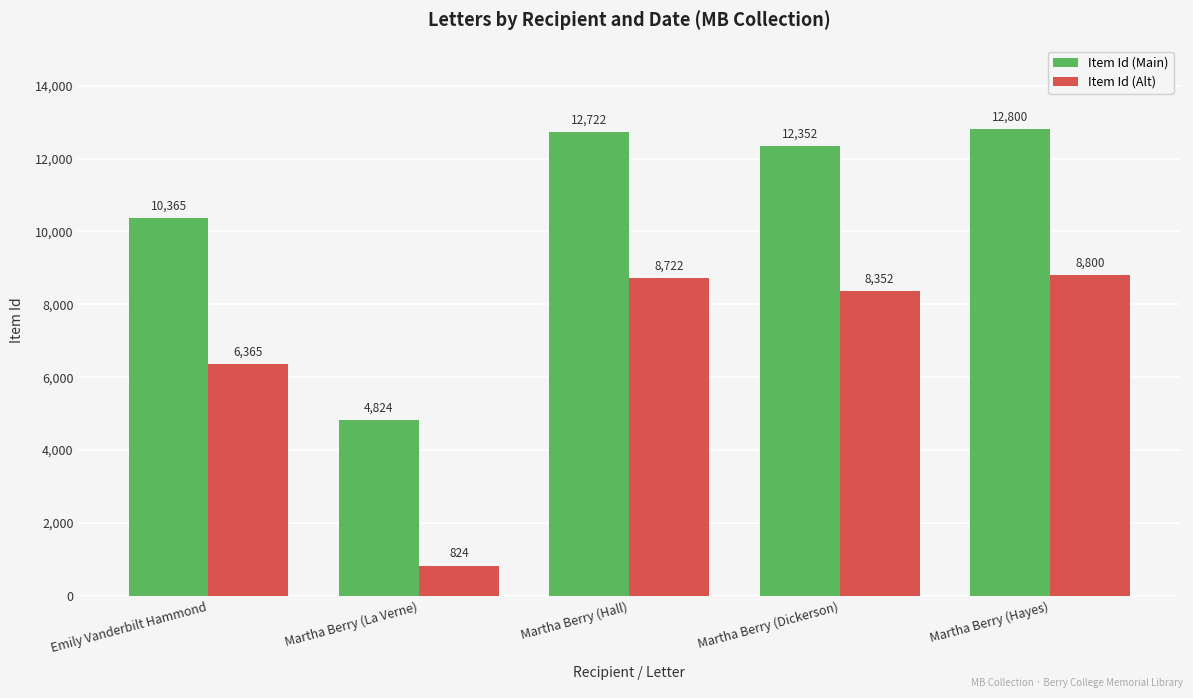

What is the value of the Item Id (Main) bar at the 2nd from the left?

4824